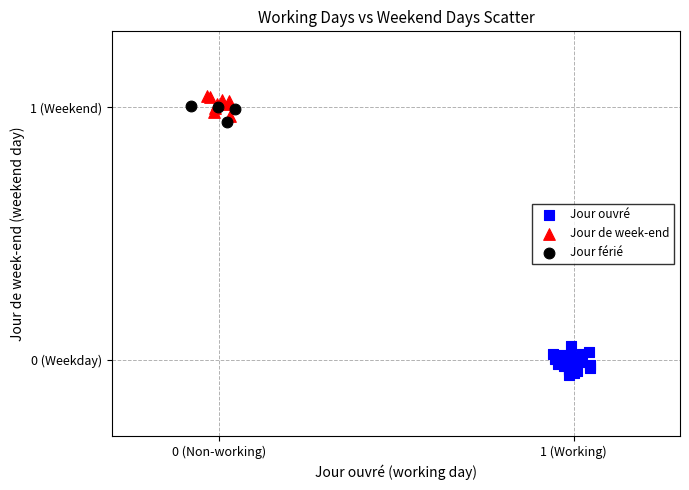

Which series contains the lowest Y value?

Jour ouvré